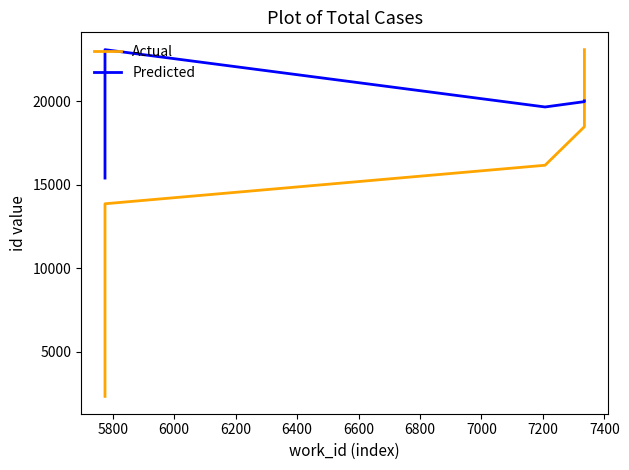

Reading left to right, what are all the values shown in this chart?

Actual: 2309.4	4618.8	6928.2	9237.6	11547.0	13856.4	16165.8	18475.2	20784.6	23094.0
Predicted: 15397.0	15416.0	15431.0	23092.0	23093.0	23094.0	19659.0	19979.0	20025.0	20026.0